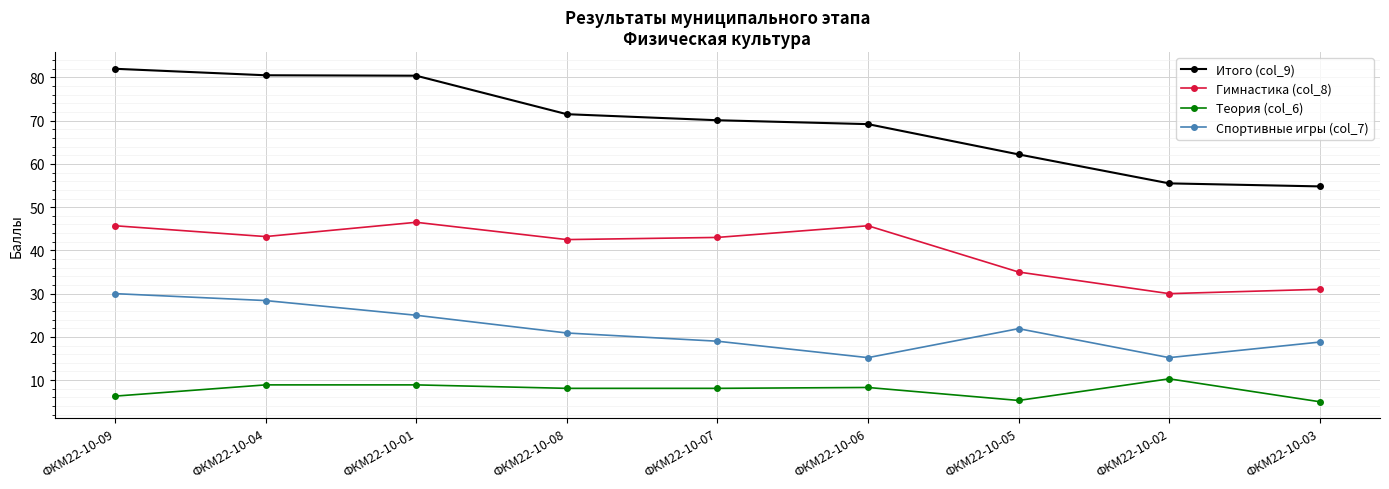

Rank the series by their maximum value, from lowest to highest.

Теория (col_6), Спортивные игры (col_7), Гимнастика (col_8), Итого (col_9)